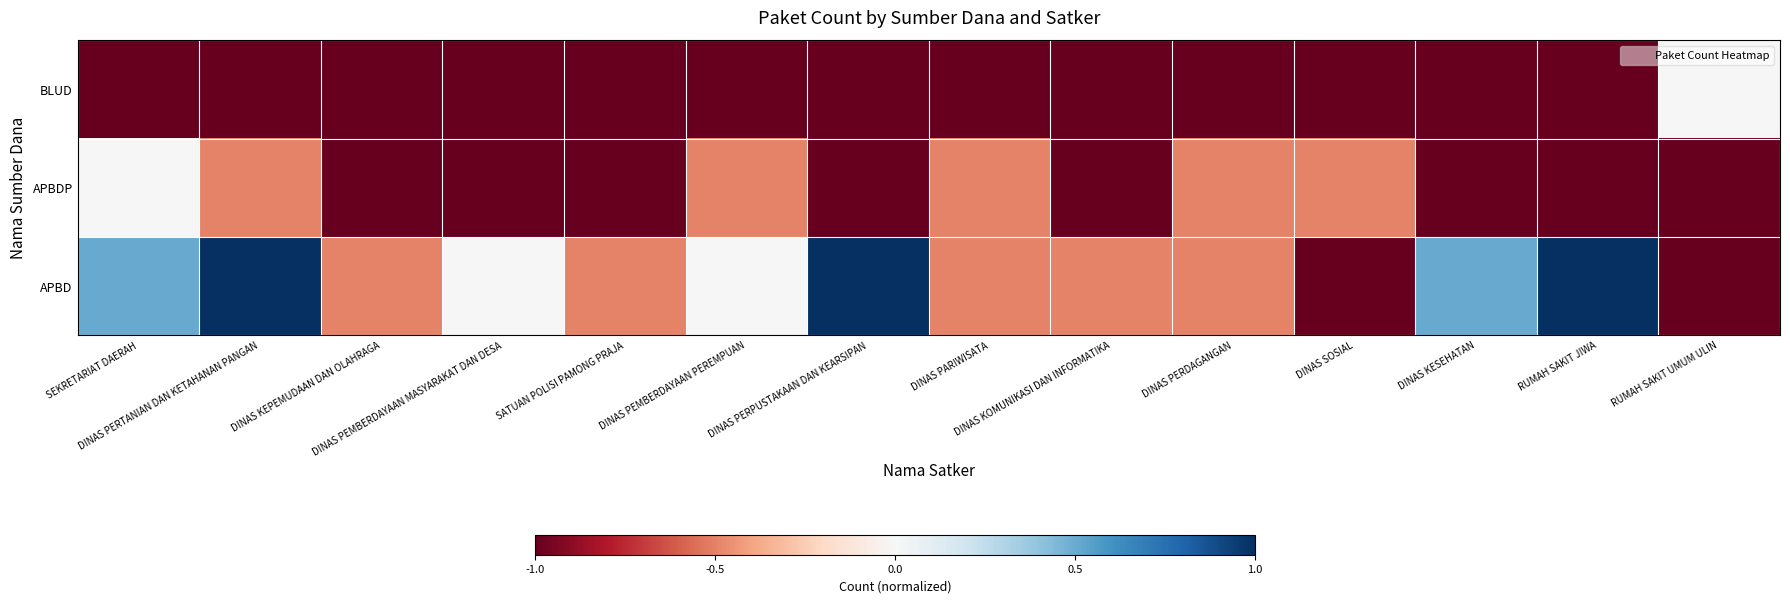

What is the difference between the highest and lowest values at DINAS PARIWISATA?

0.5